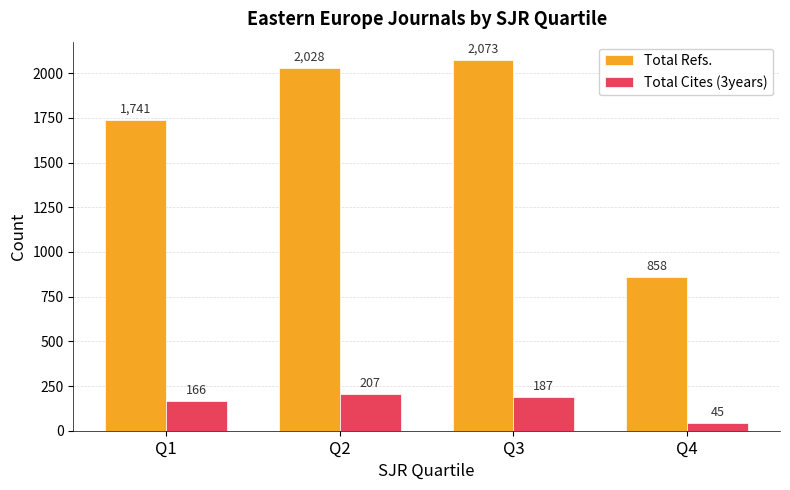

Which series changed the most between Q1 and Q2?

Total Refs.